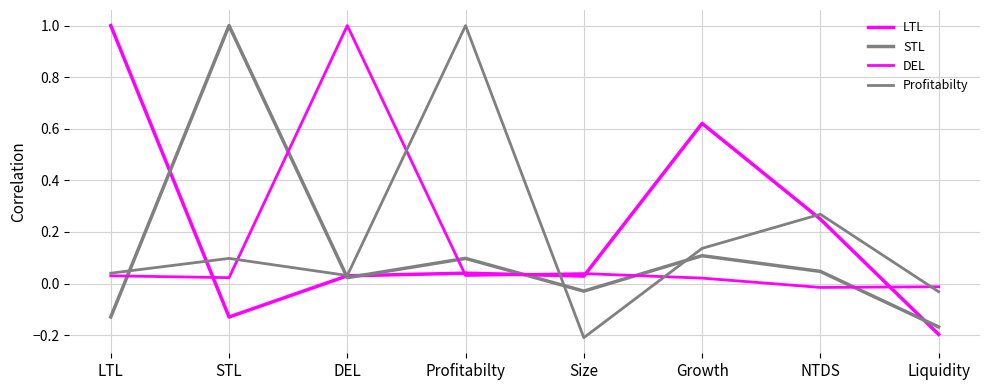

The value of LTL at NTDS is 0.4. True or false?

False